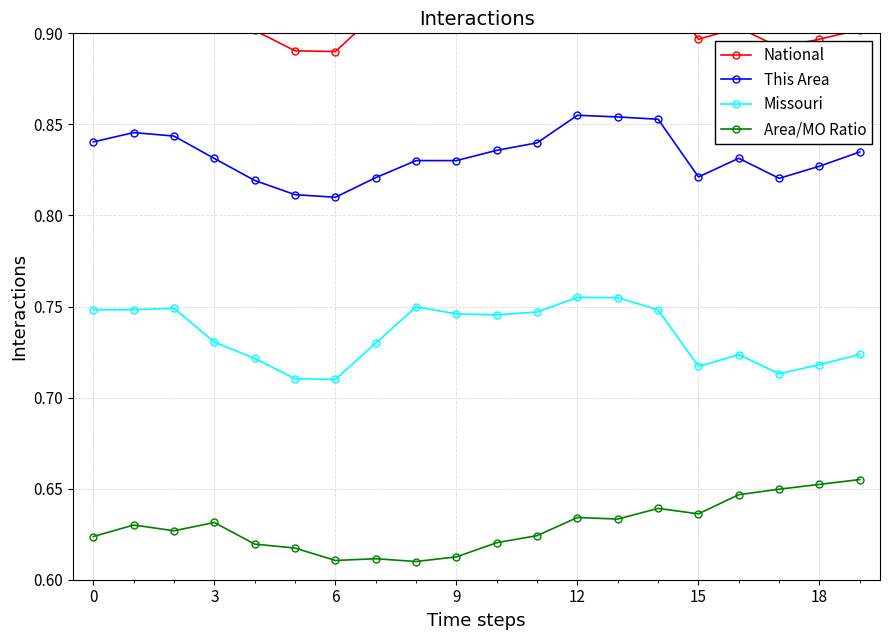

At 14, list the series in order from largest to smallest.

National, This Area, Missouri, Area/MO Ratio